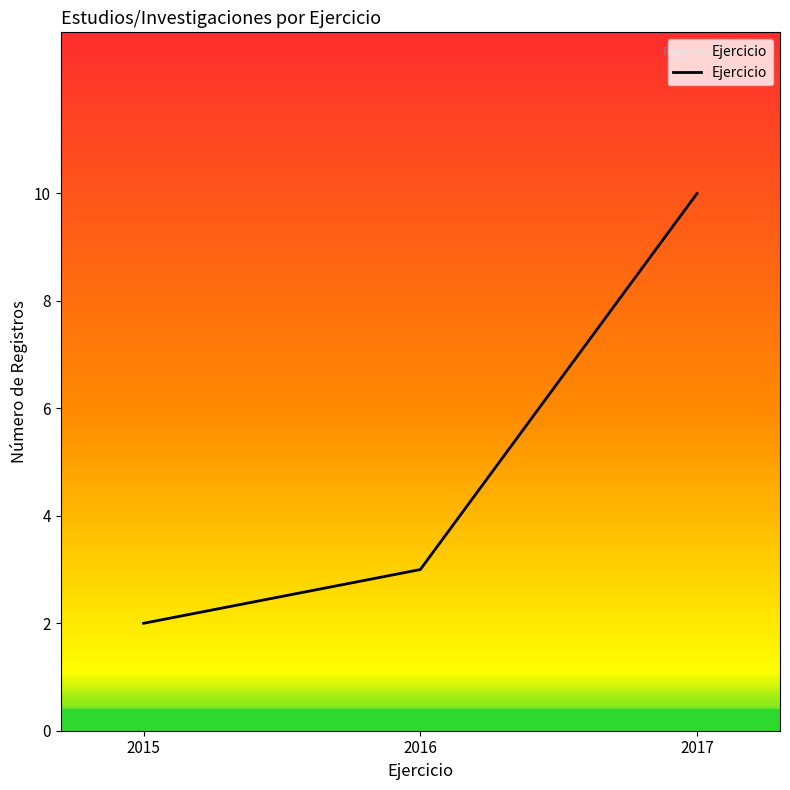

List the labels in order of value, largest first.

2017, 2016, 2015